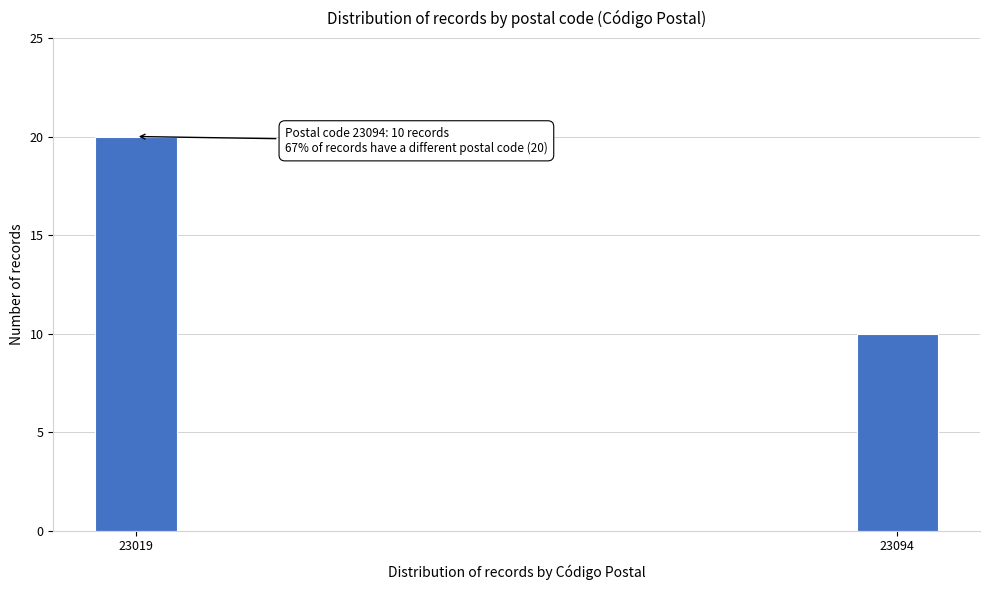

Reading left to right, transcribe all the data shown in this chart.

20	10